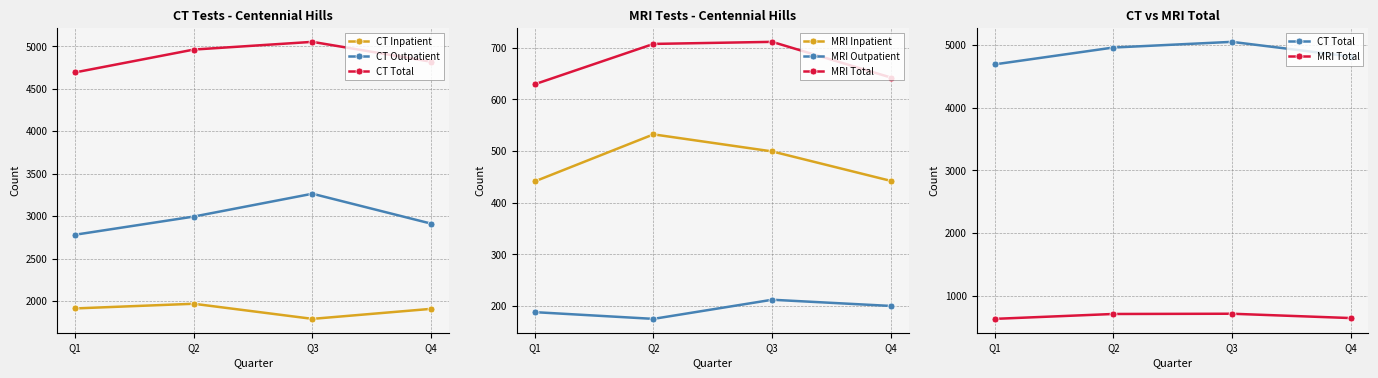

How many interior local valleys does the MRI Outpatient series have?

1